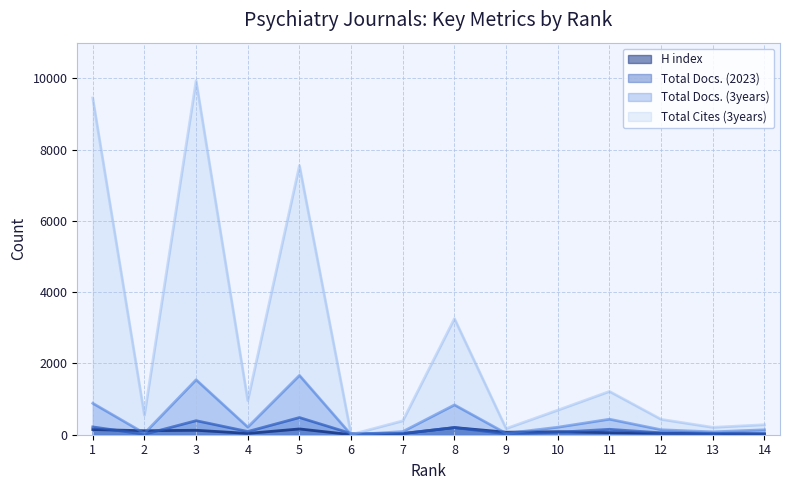

True or false: Total Cites (3years) and H index cross at least once.

False